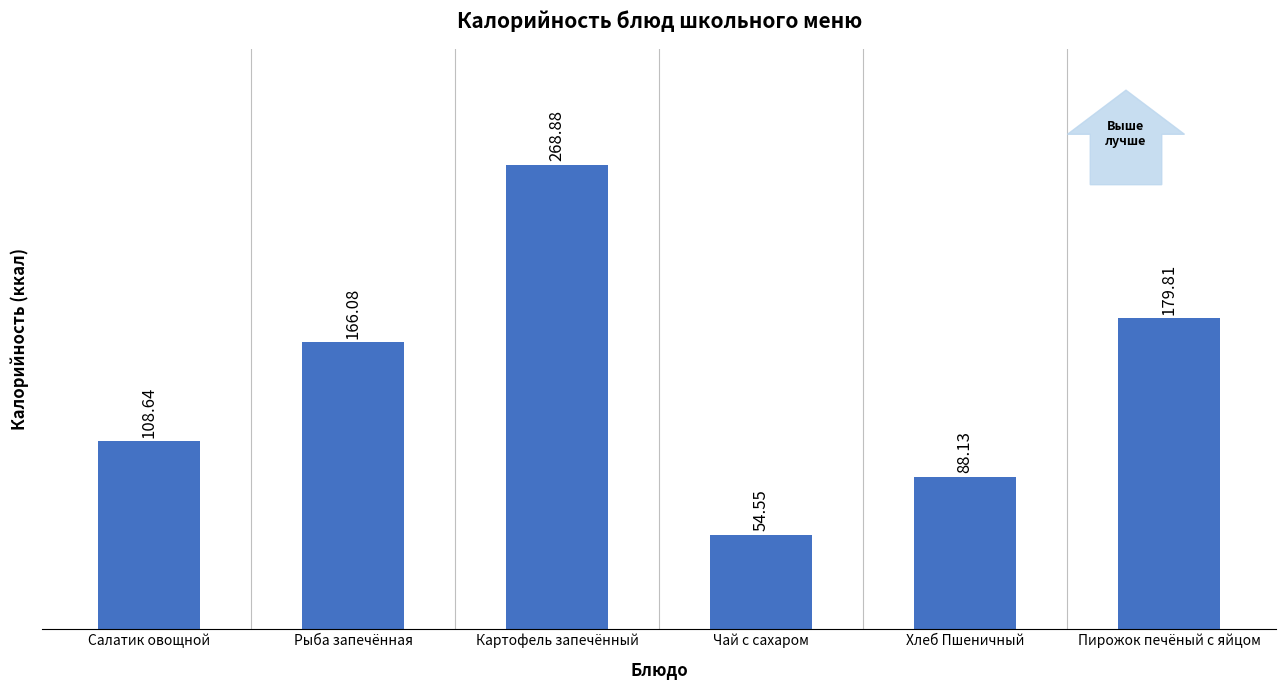

How many data points are less than 166?

3